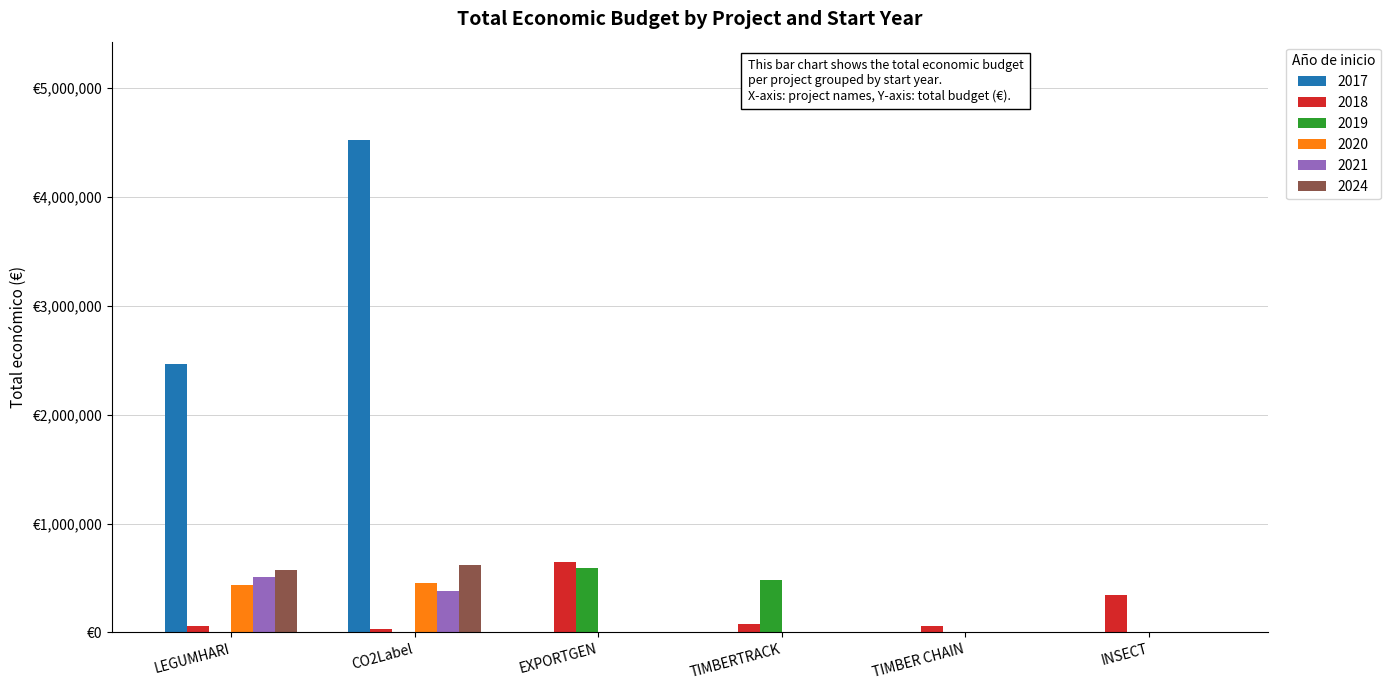

Are the bars grouped side by side (vs. stacked)?

Yes